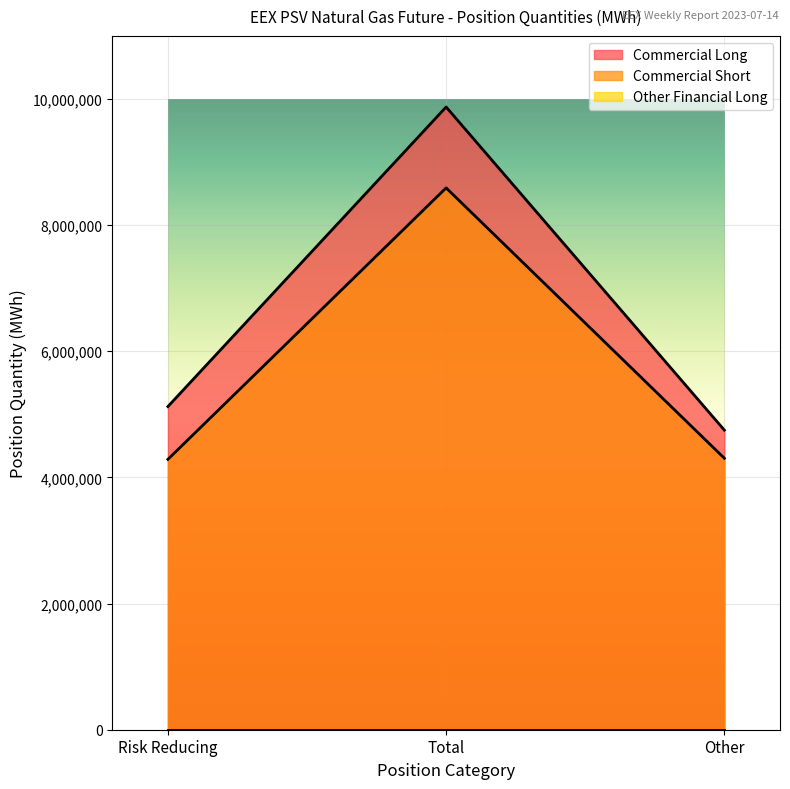

Which series has the largest total across all categories?

Commercial Long